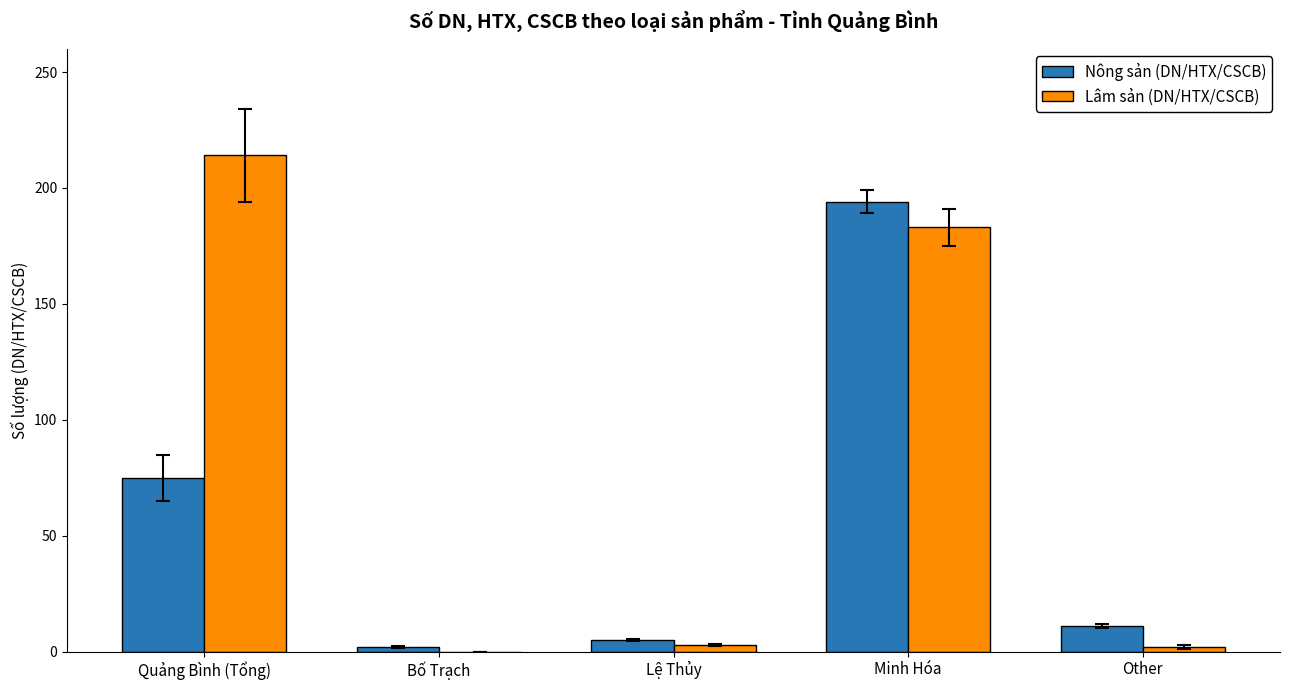

Which series has the largest total across all categories?

Lâm sản (DN/HTX/CSCB)